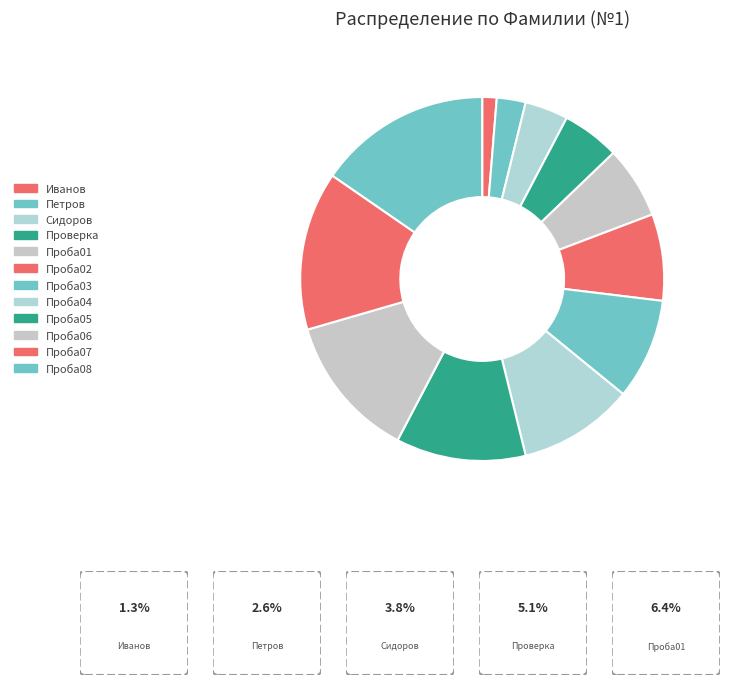

What percentage is NOT represented by Проба05?

88.5%